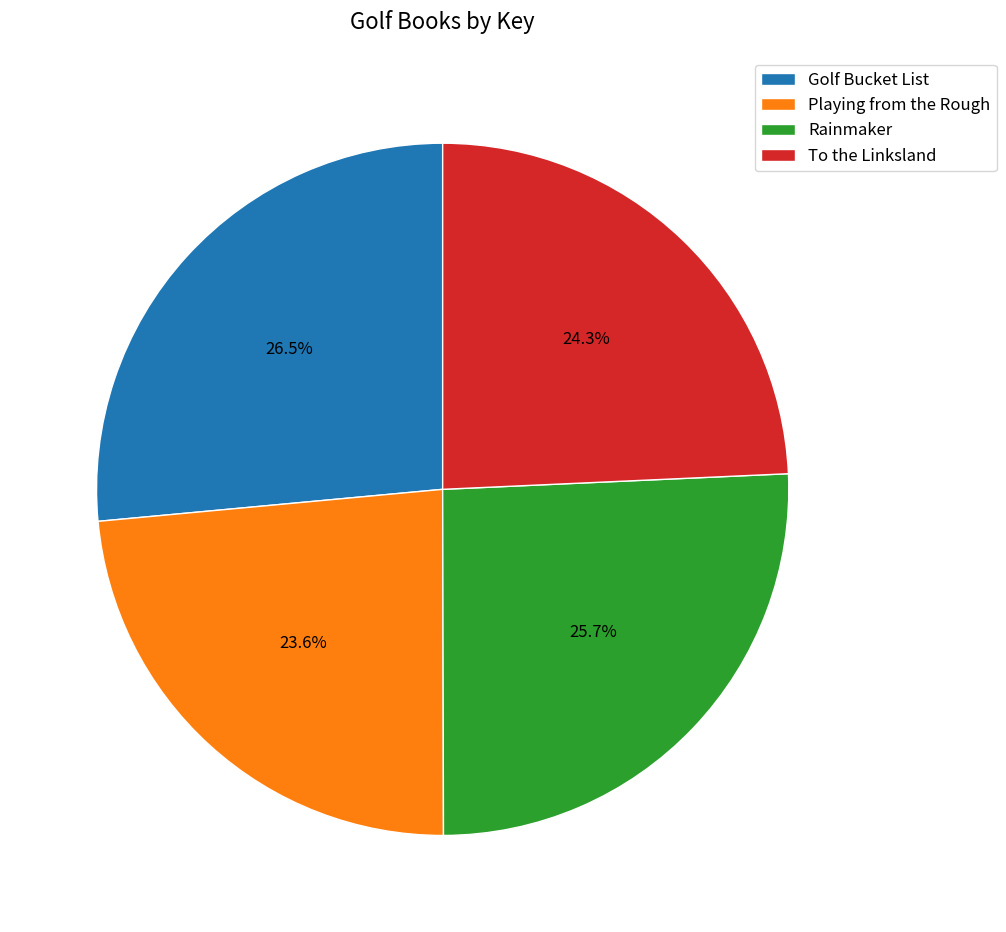

Which category has the biggest portion of the pie?

Golf Bucket List